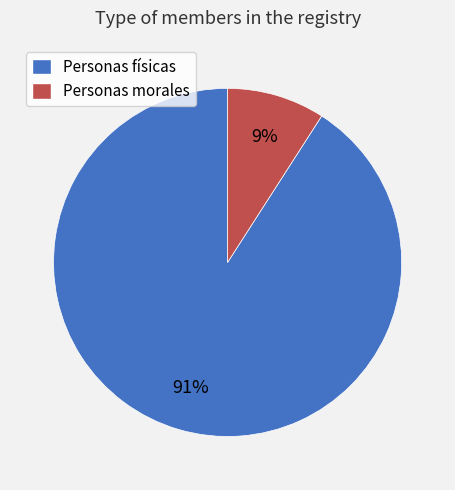

To the nearest percent, what percentage of the pie is Personas físicas?

91%